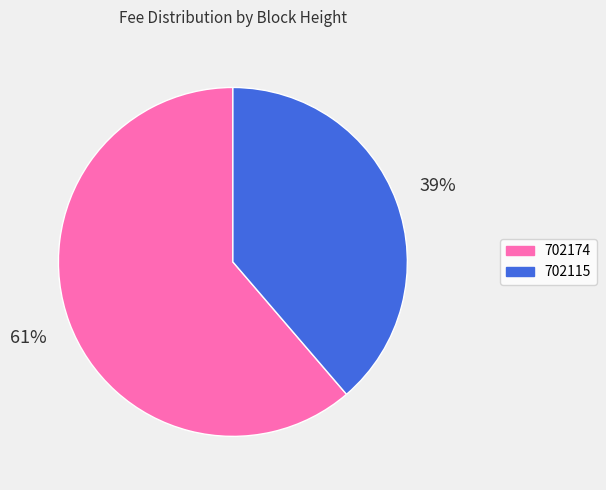

Which has a higher value, 702115 or 702174?

702174